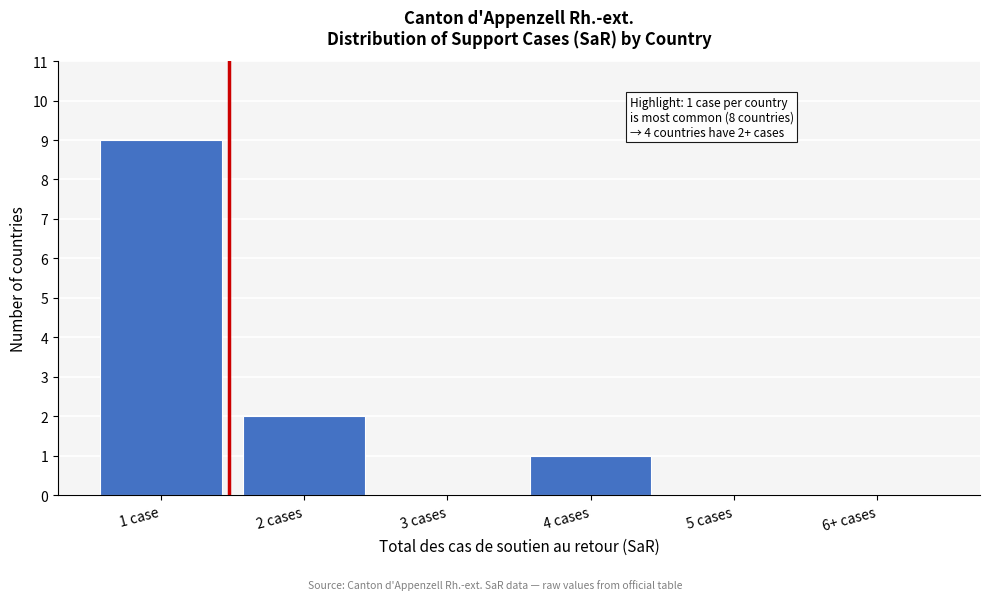

Reading left to right, list all the values displayed in this chart.

1 case=9	2 cases=2	3 cases=0	4 cases=1	5 cases=0	6+ cases=0